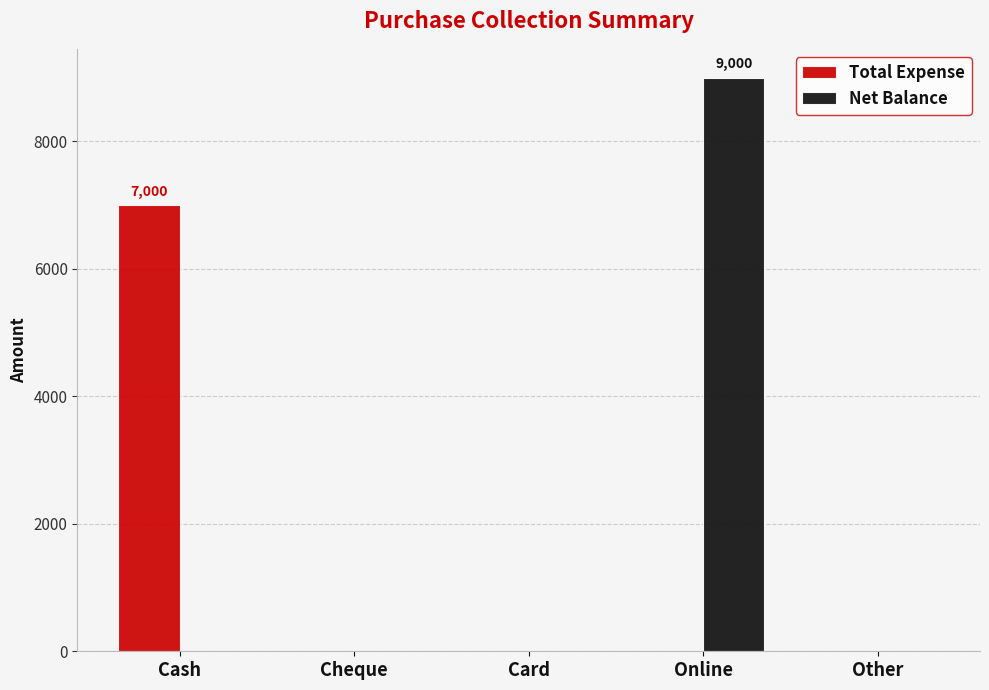

The value of Net Balance at Other is 4139. True or false?

False